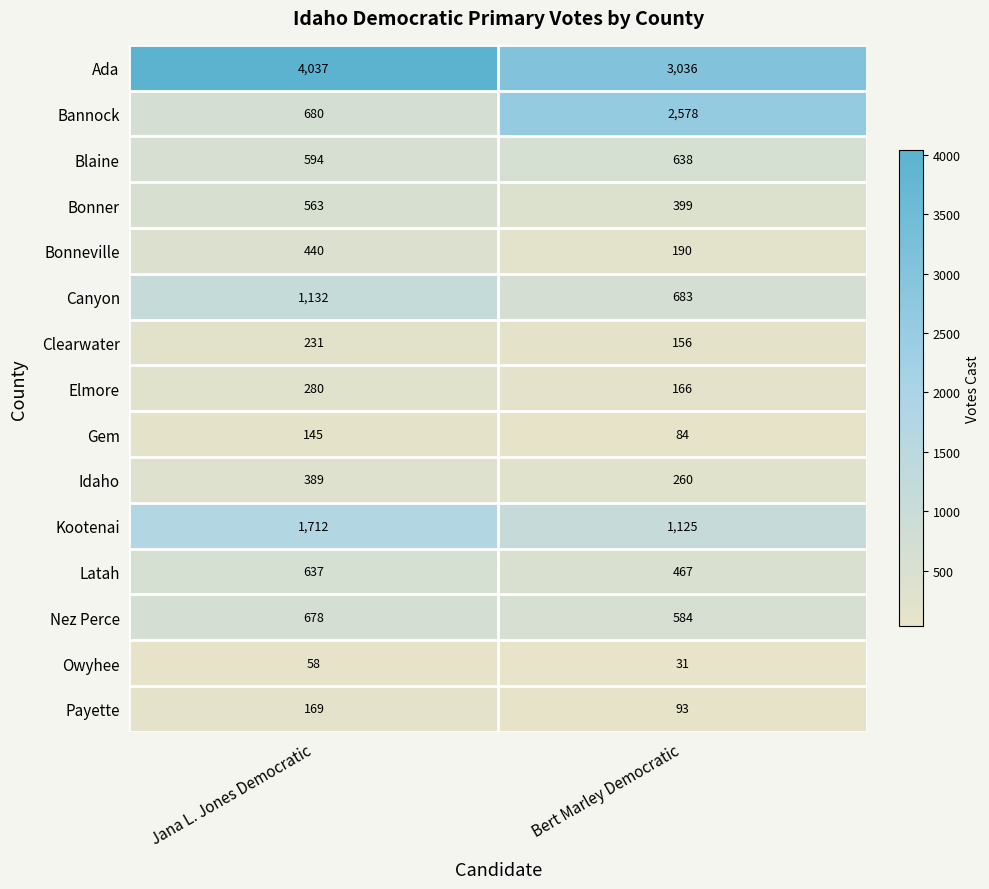

What is the maximum value shown in the chart?

4037